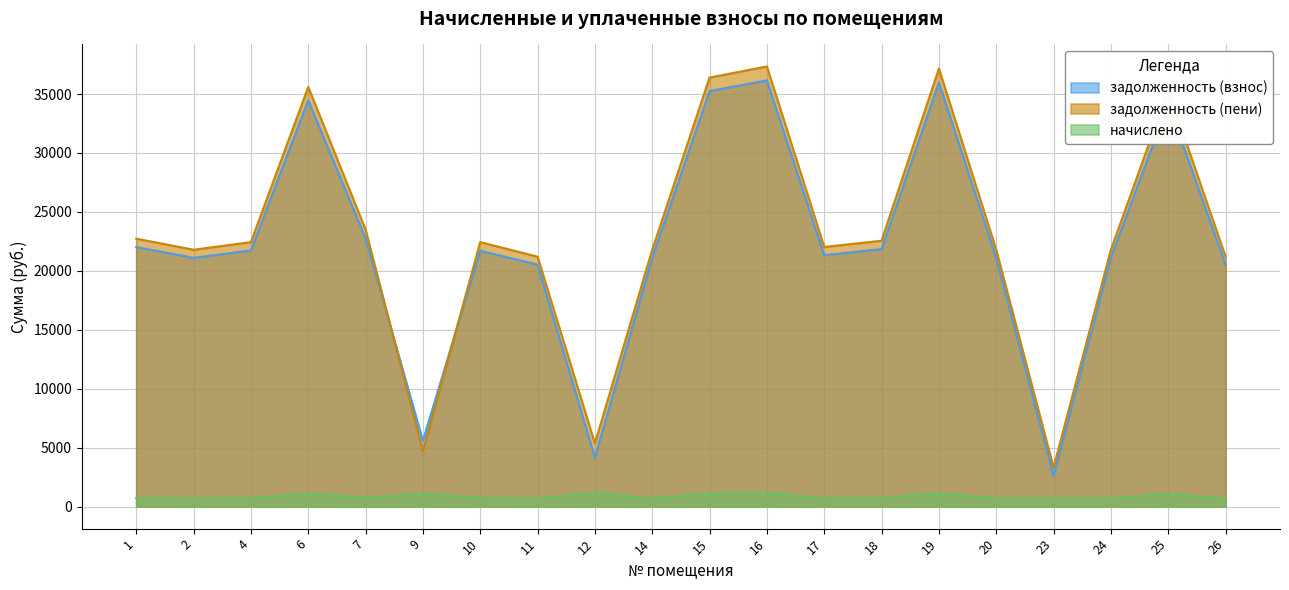

What is the average value of the начислено series?

857.6